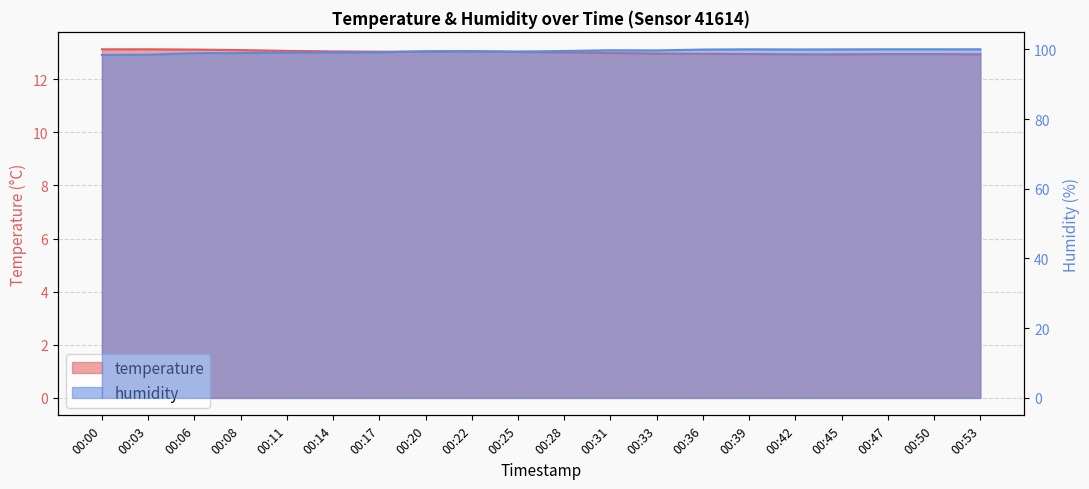

What is the sum of the temperature values at 00:08 and 00:50?

26.0